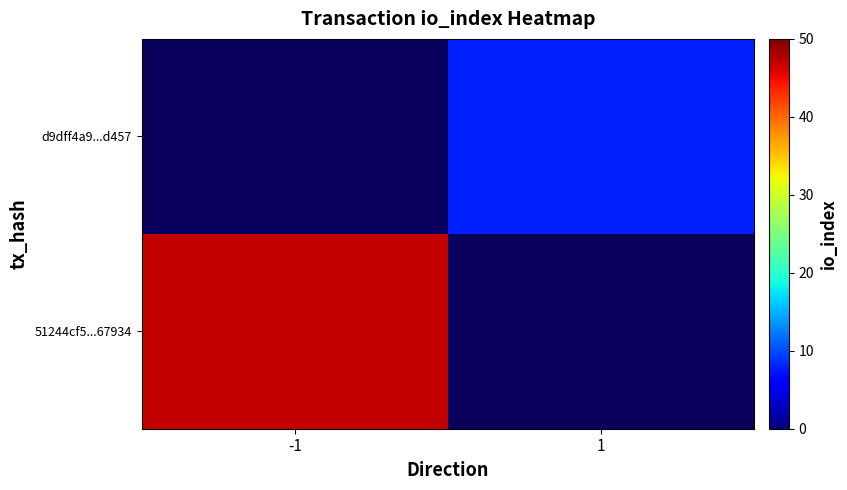

How many distinct data groups are displayed?

2